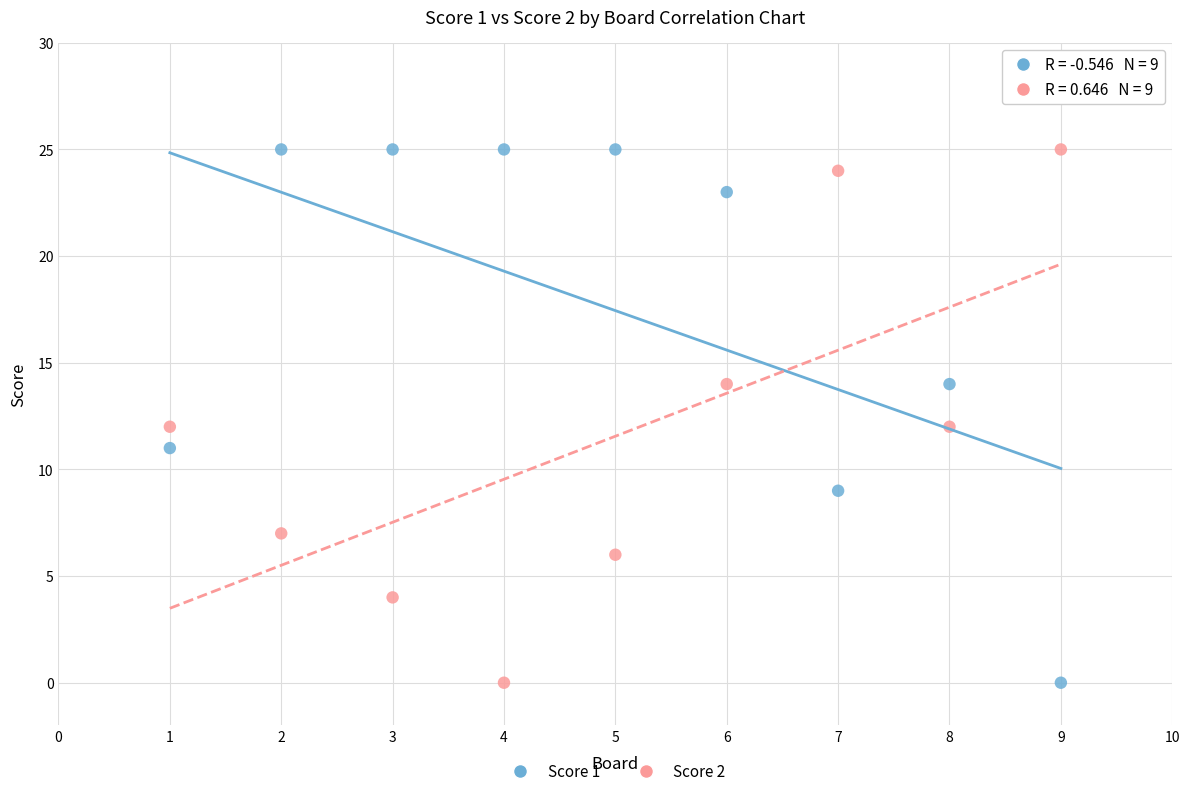

What is the X range (max minus min) for the scatter plot?

8